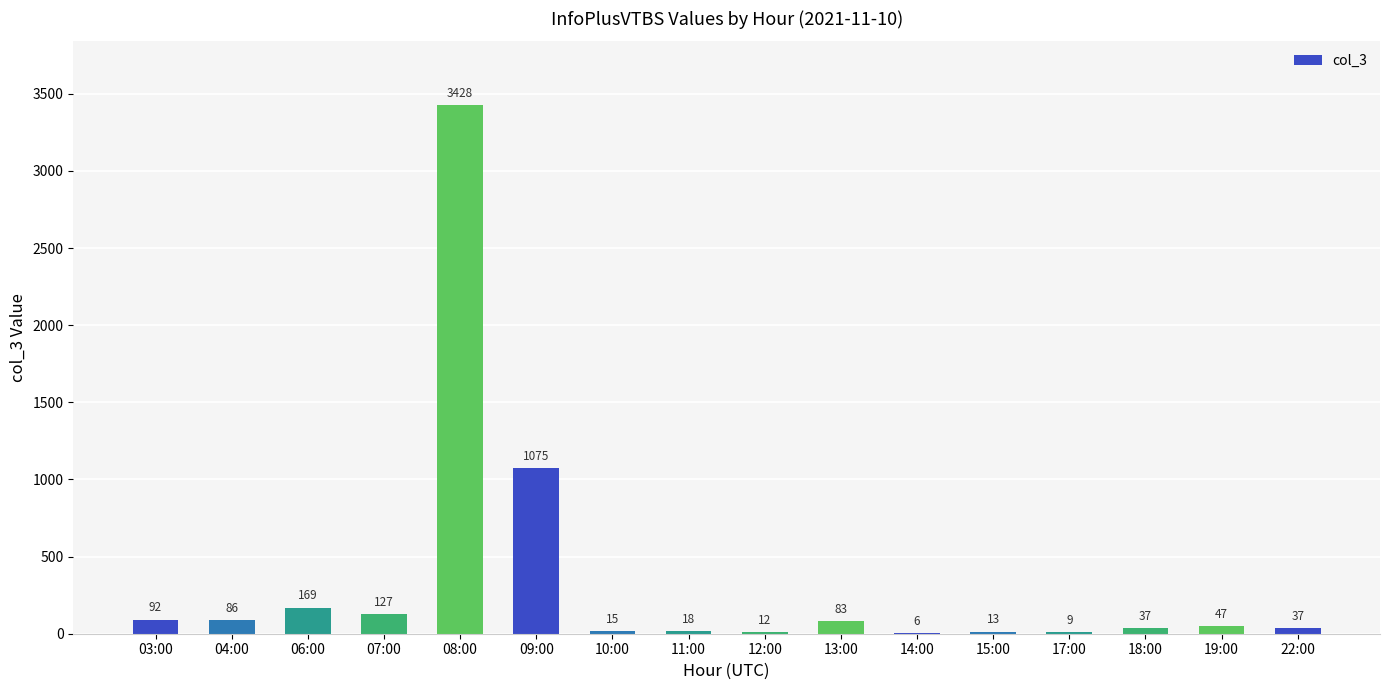

What is the change in value from 08:00 to 12:00?

-3416